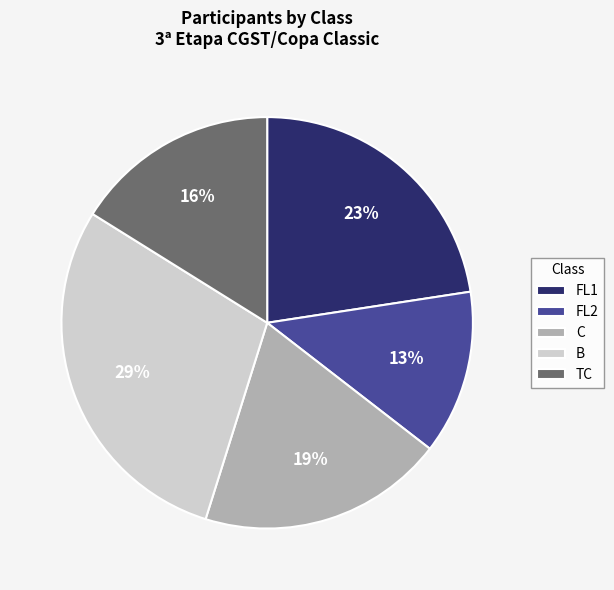

To the nearest percent, what is the average slice percentage?

20%